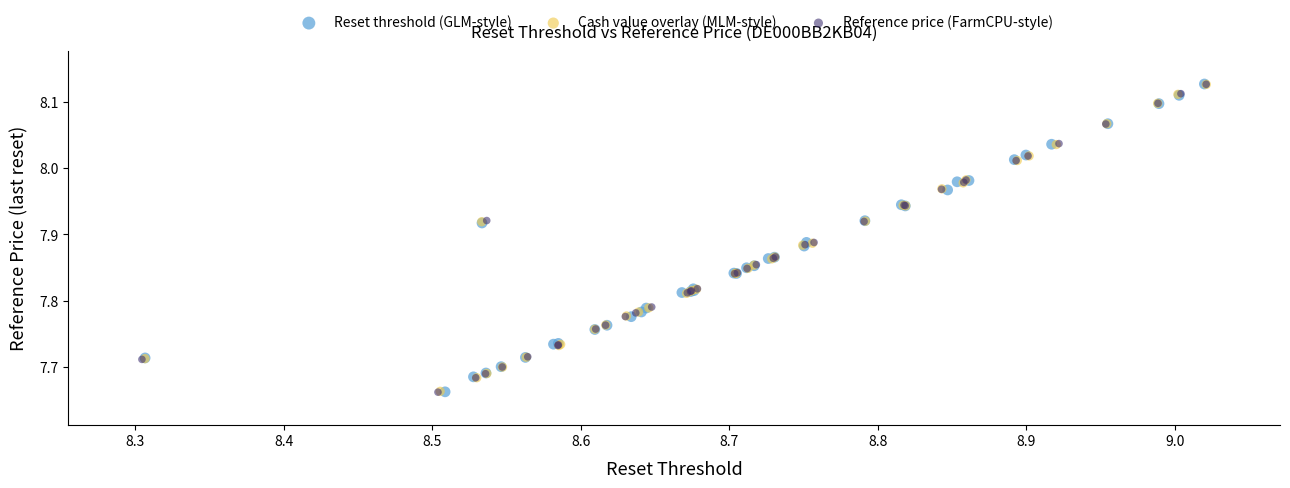

Which series has the largest Y range (max minus min)?

Reference price (FarmCPU-style)